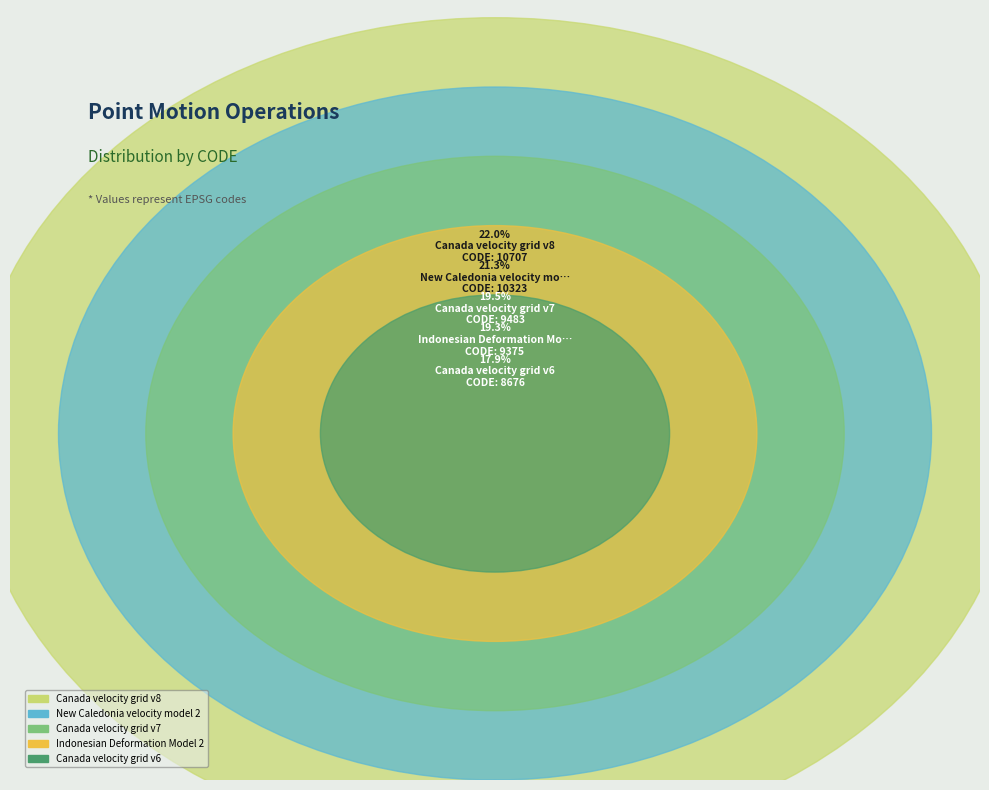

Combined, what portion of the pie is Canada velocity grid v7 and Canada velocity grid v6?

37.4%